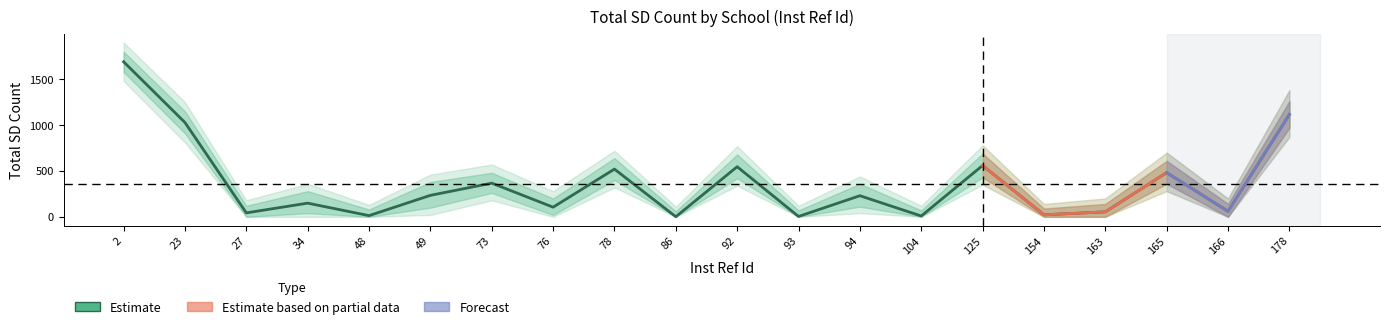

What is the change in value from 76 to 154?

-83